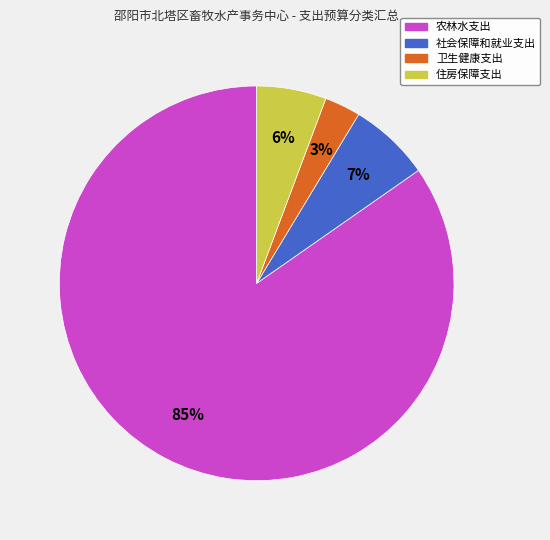

Count the number of slices in the pie.

4